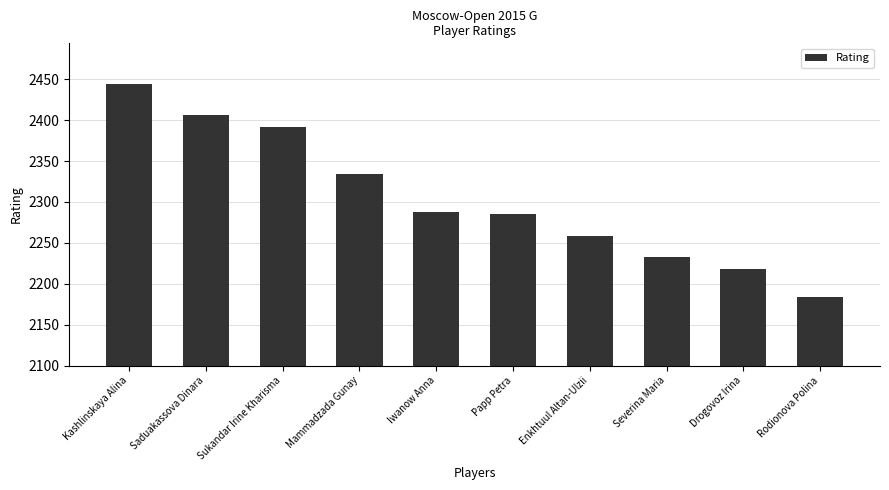

Reading right to left, transcribe all the data shown in this chart.

2184	2218	2233	2258	2285	2288	2334	2392	2406	2444